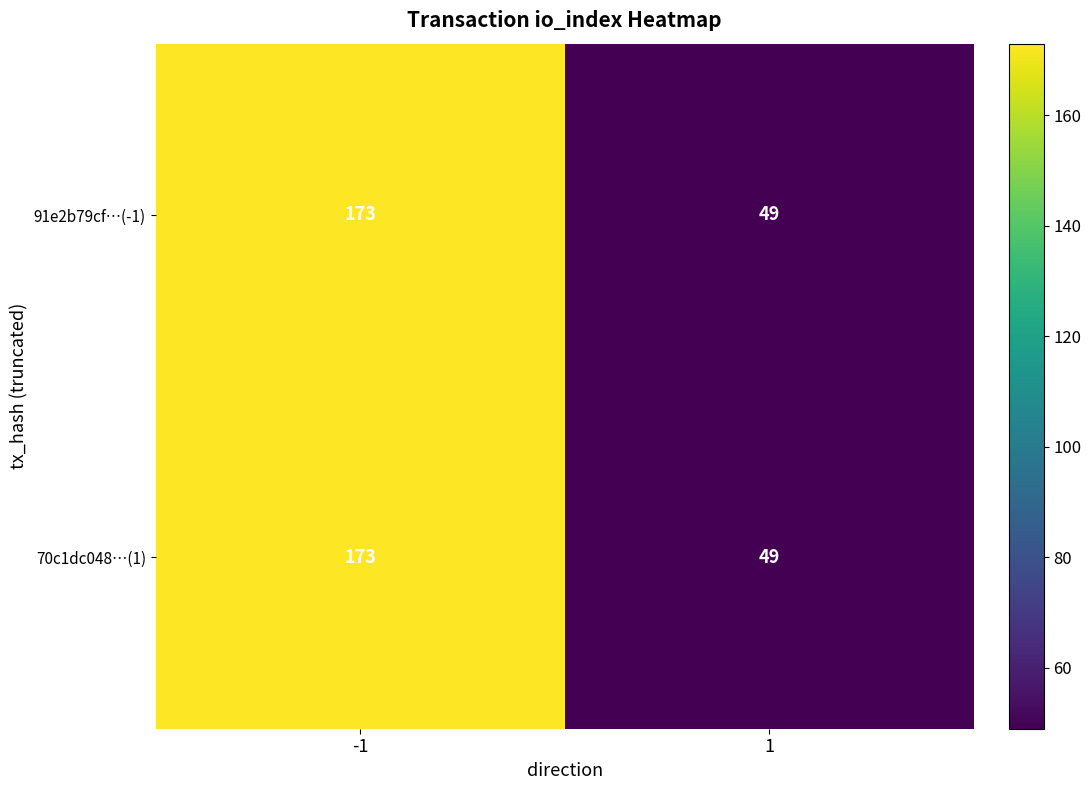

The 91e2b79cf…(-1) series shows 99 at -1. True or false?

False